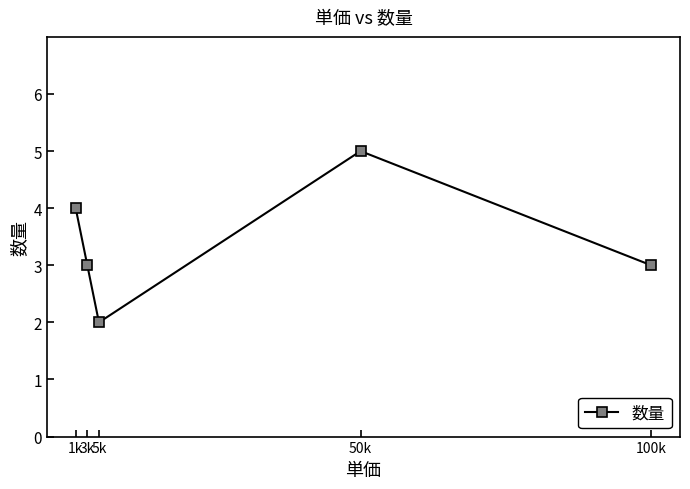

What is the value of the 3rd point from the left?

2